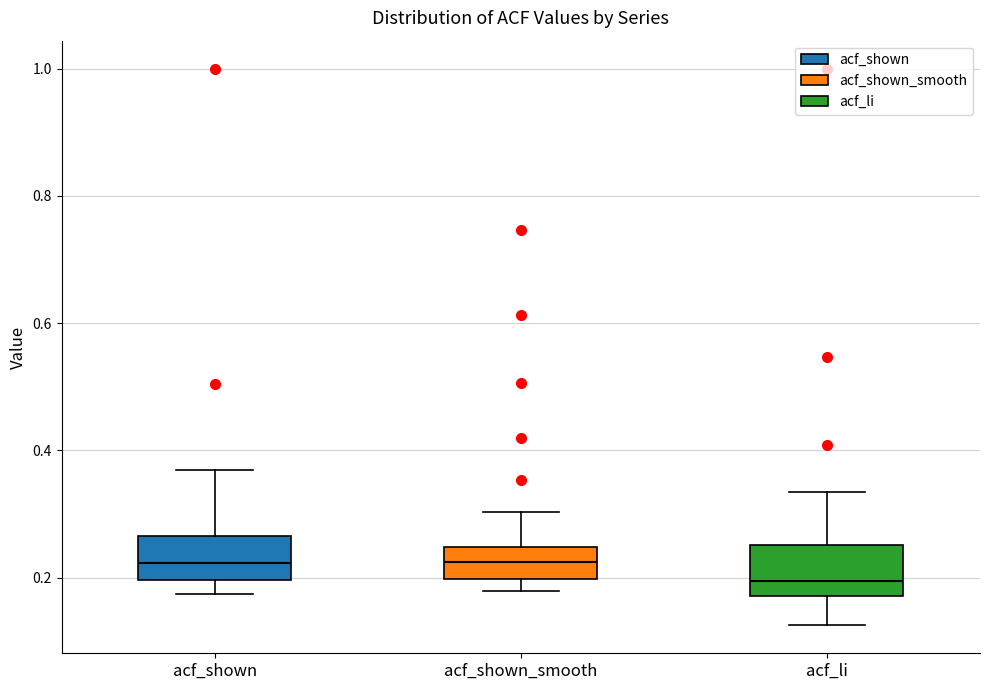

Reading left to right, transcribe this box plot: for each box, give where its median line is, the range the box spans, and where its two whiskers end, as read against the y-axis. The values are not printed on the chart, so give them approximately, as read against the axis.

acf_shown: median 0.22, box 0.20 to 0.26, whiskers 0.18 to 0.36
acf_shown_smooth: median 0.22, box 0.20 to 0.24, whiskers 0.18 to 0.30
acf_li: median 0.20, box 0.18 to 0.26, whiskers 0.12 to 0.34